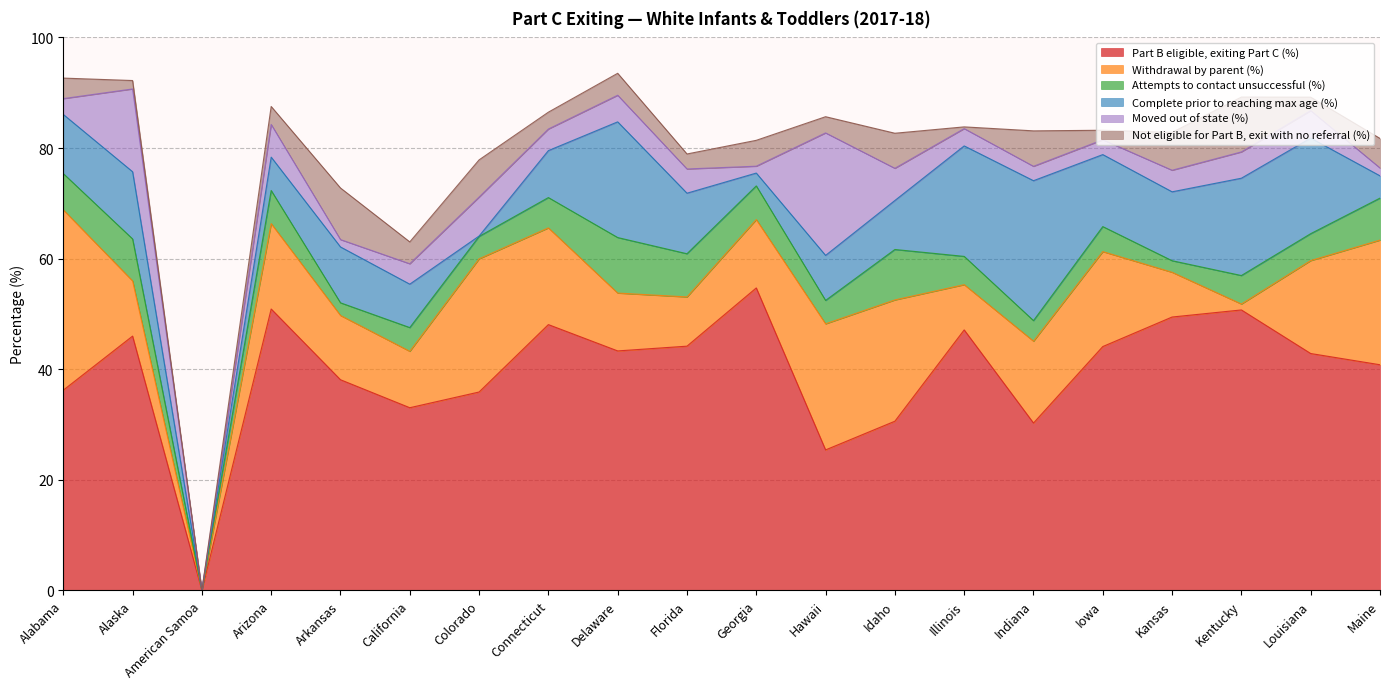

What value does the Withdrawal by parent (%) series have at Arkansas?

11.6